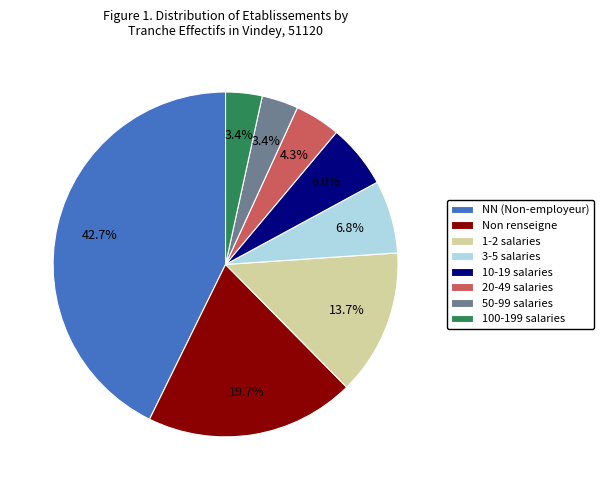

What is the ratio of the value at 10-19 salaries to the value at 1-2 salaries?

0.4